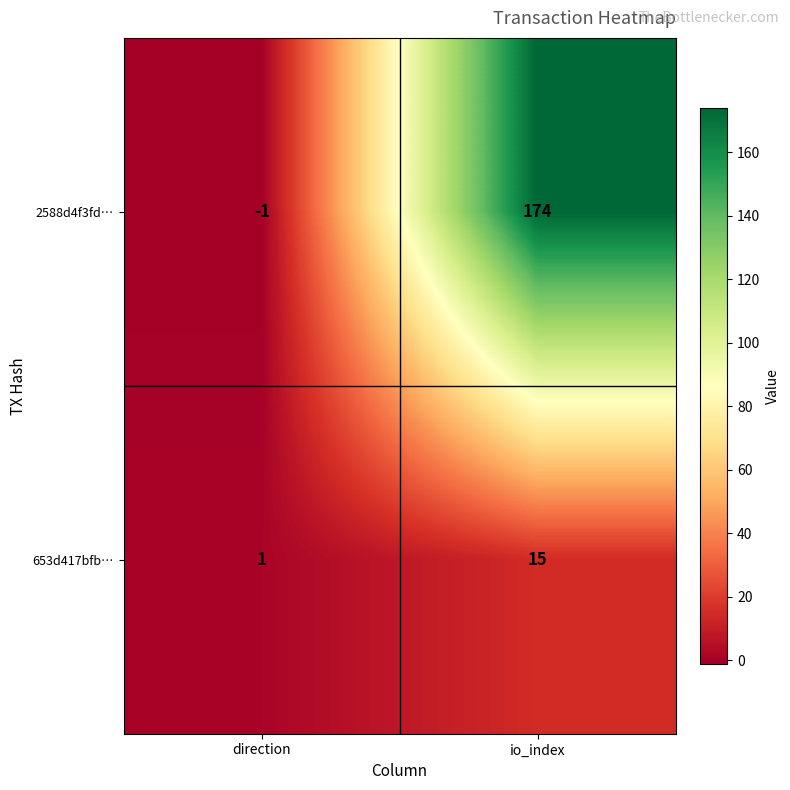

The value of 653d417bfb… at direction is 1. True or false?

True